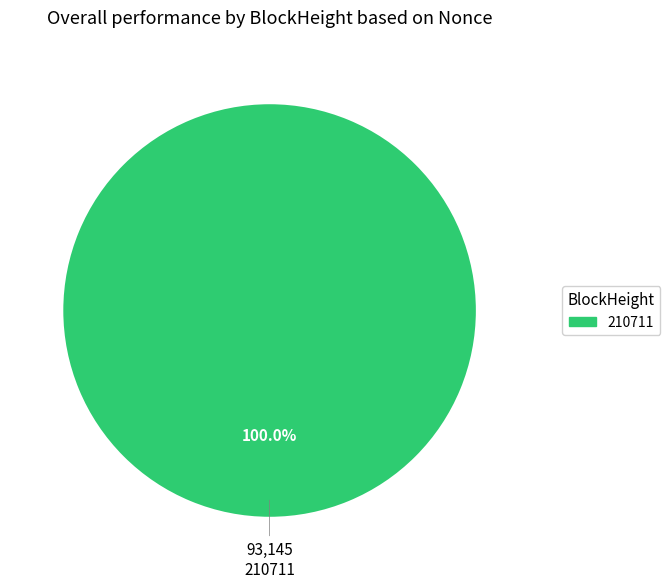

Does any single category account for the majority?

Yes